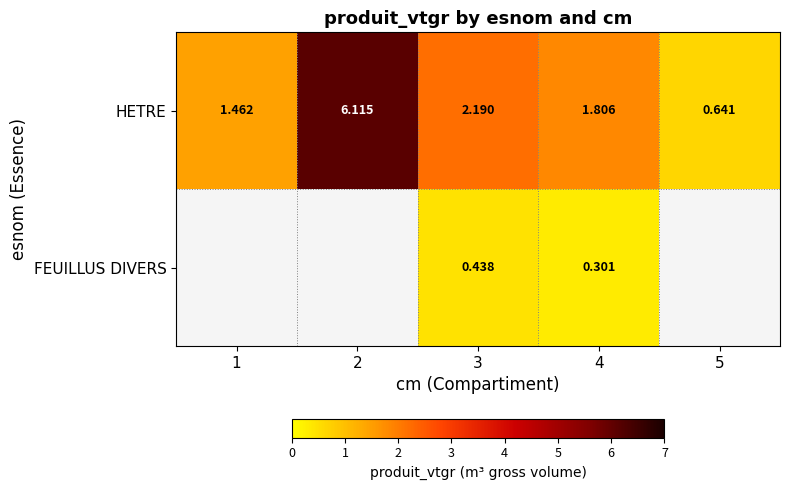

How many data points in HETRE are less than 1?

1